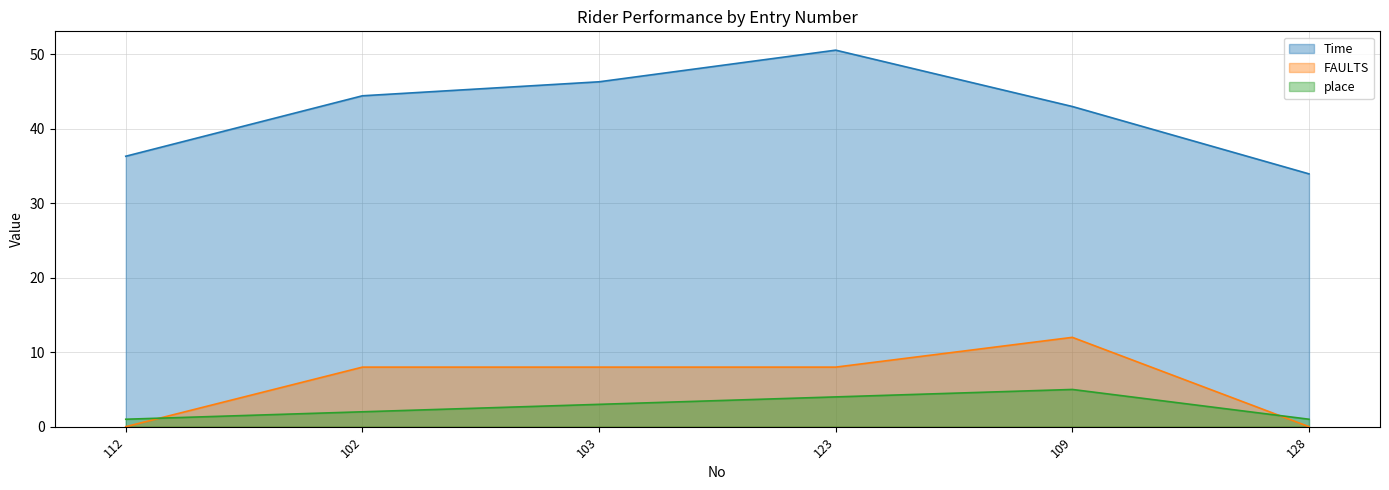

Read the Time value at 102.

44.5